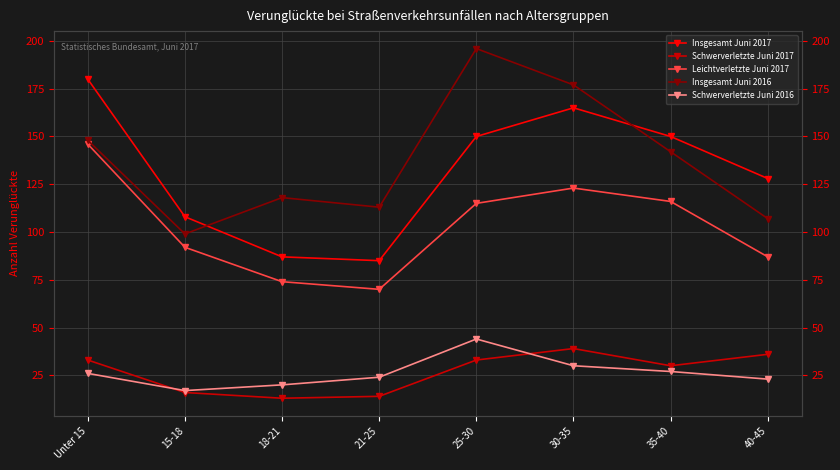

Which series has the largest total across all categories?

Insgesamt Juni 2016